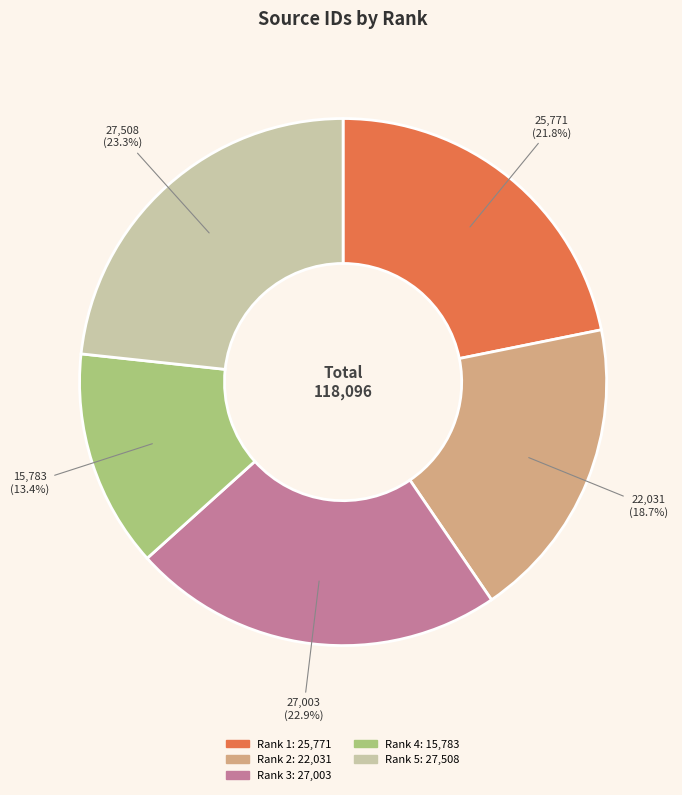

To the nearest percent, what is the difference between the largest and smallest slice percentages?

10%